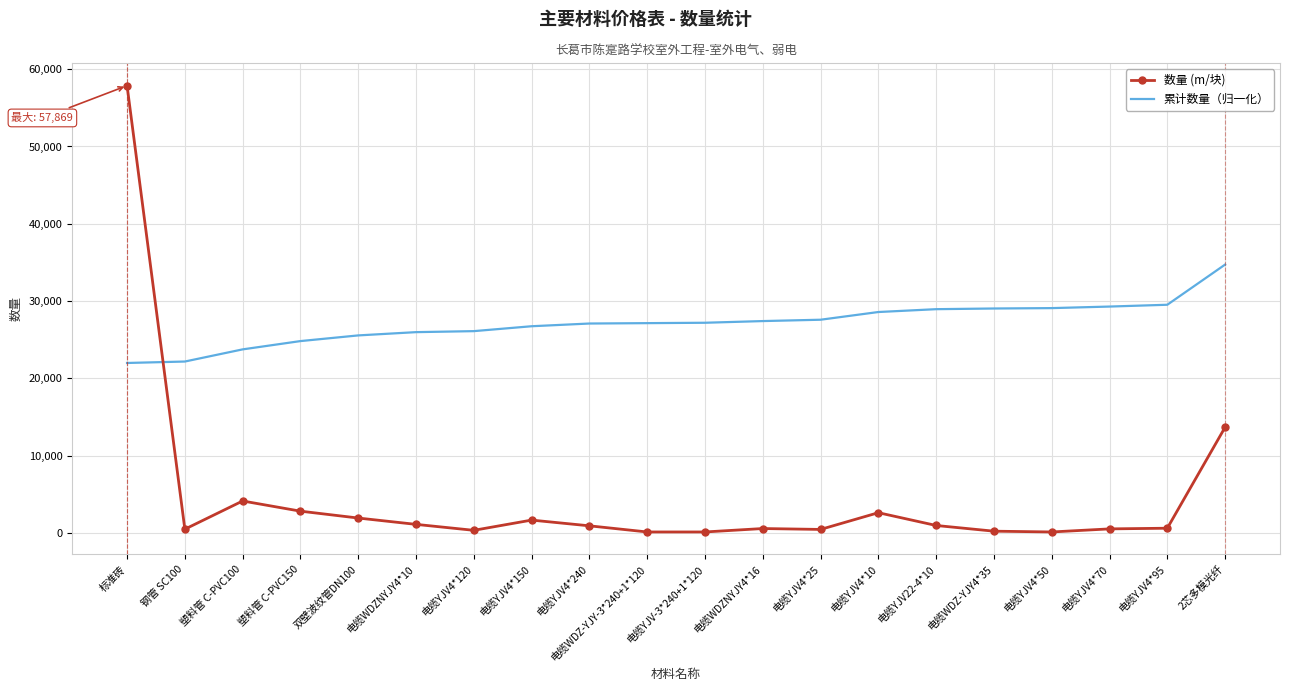

What is the smallest value displayed?

130.4